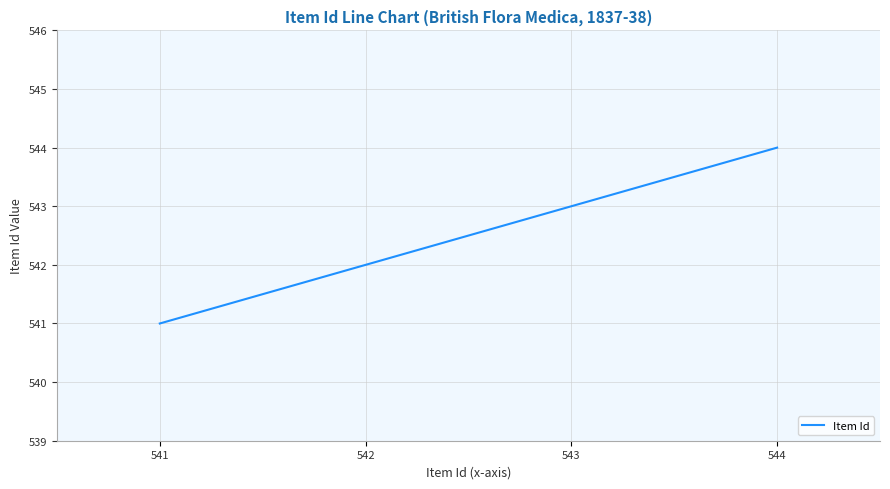

Between 541 and 542, which is larger?

542